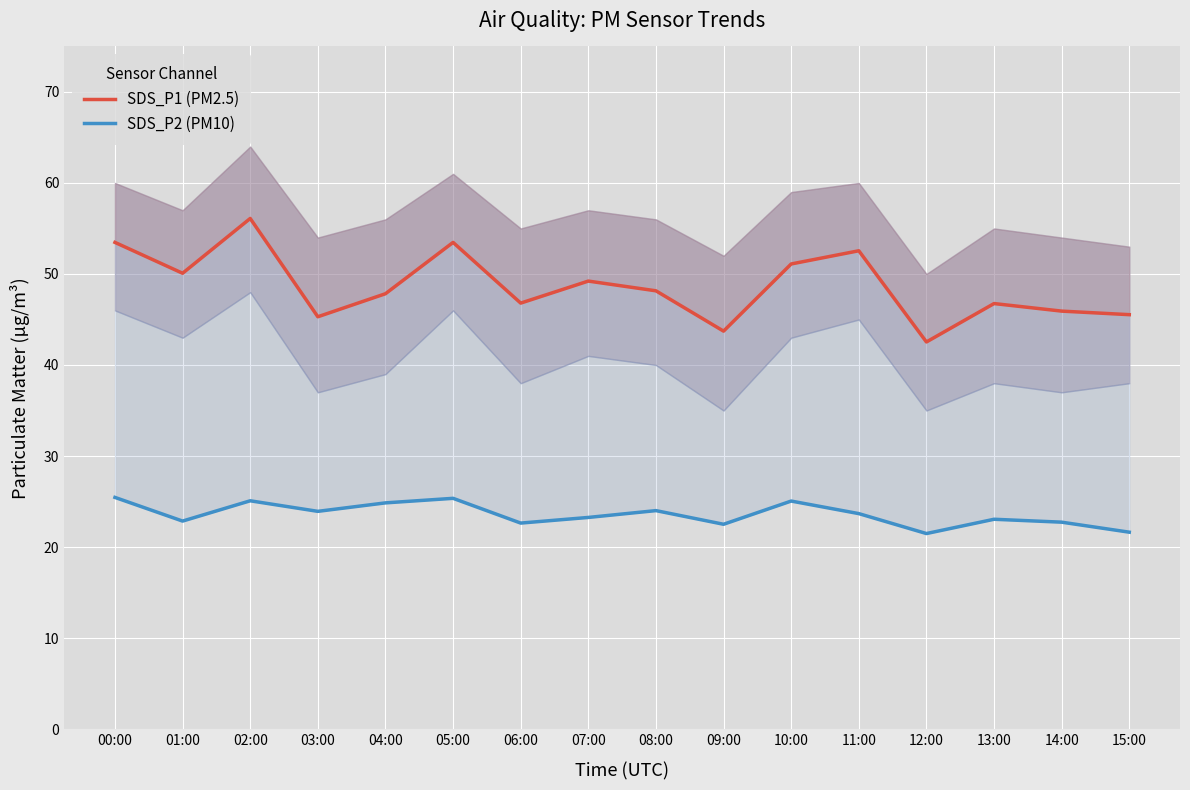

What is the maximum value shown in the chart?

56.1